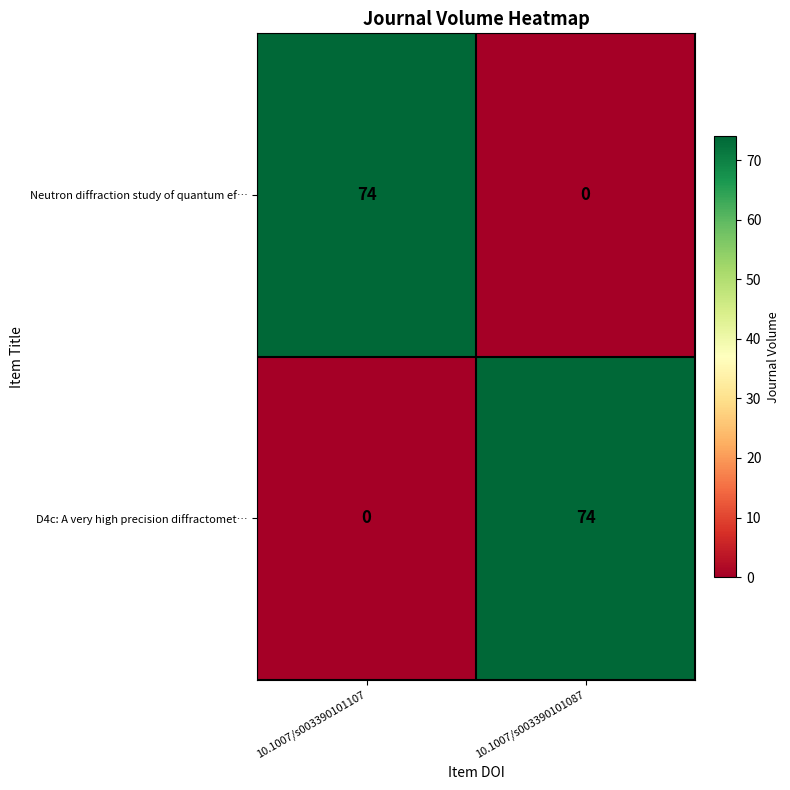

What is the maximum value shown in the chart?

74